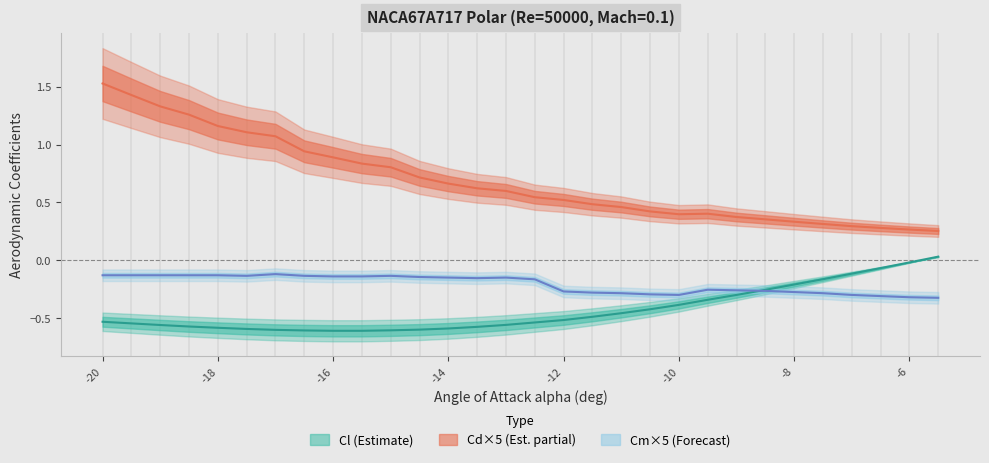

Rank the series by their average value, from lowest to highest.

Cl, Cm, Cd